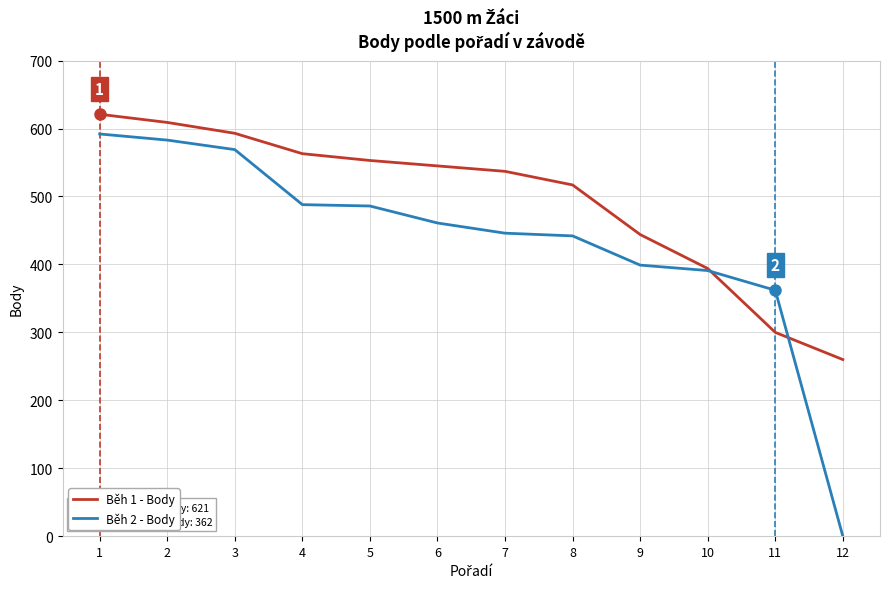

What is the sum of all Běh 1 - Body values?

5936